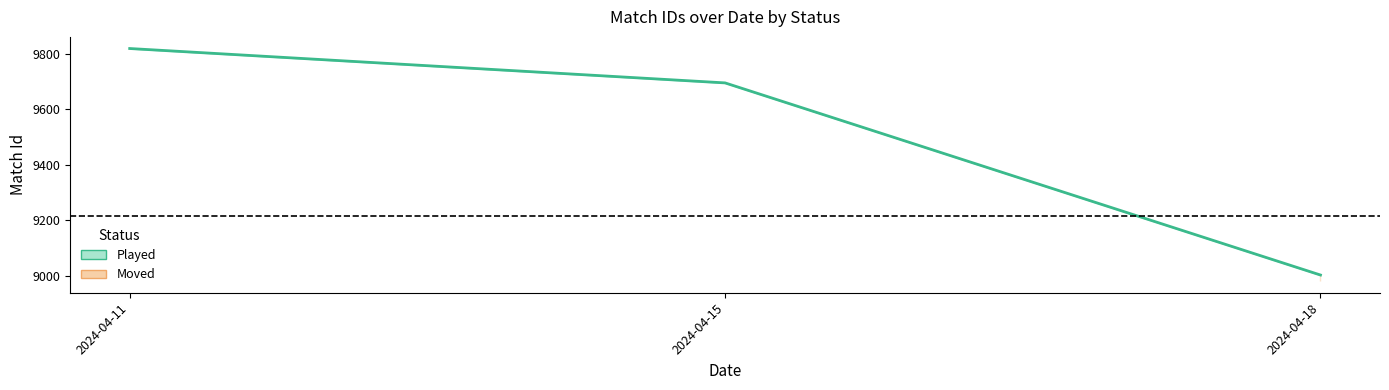

The chart shows a value of 2963 at 2024-04-15. True or false?

False